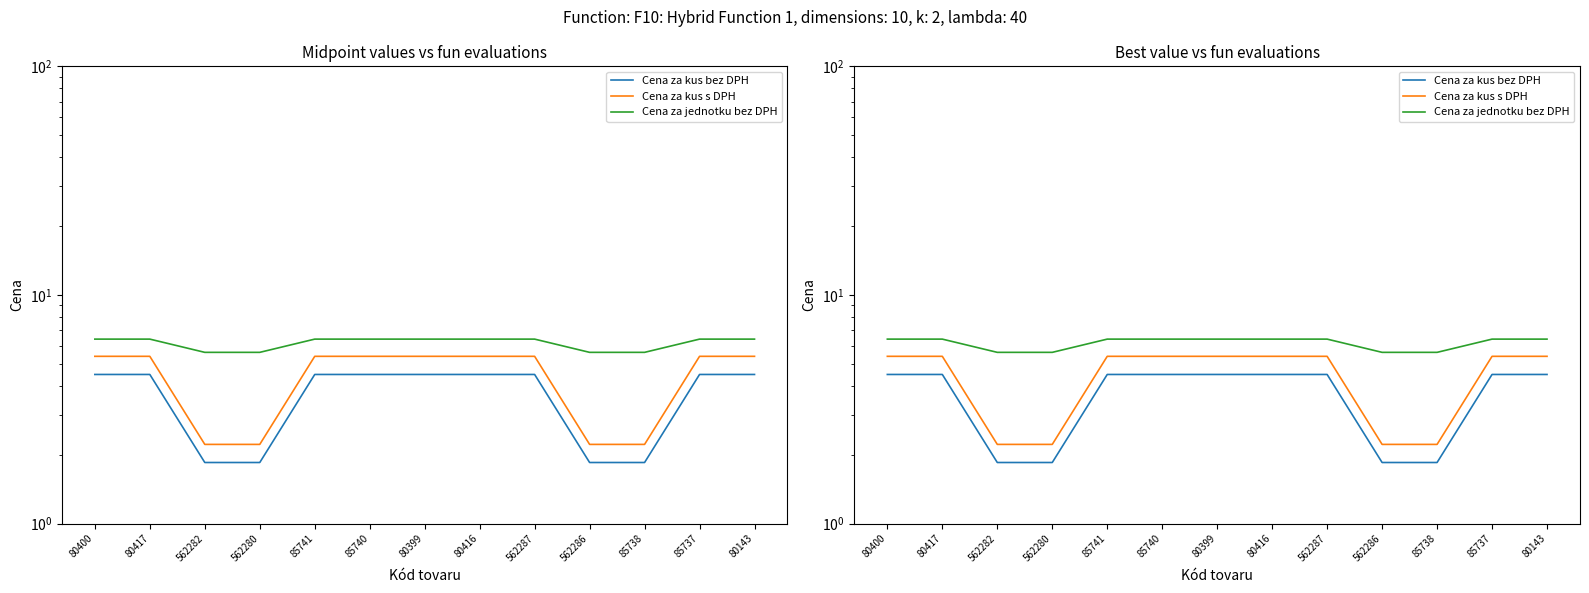

Count the Cena za kus bez DPH values in the range 1 to 4.

4